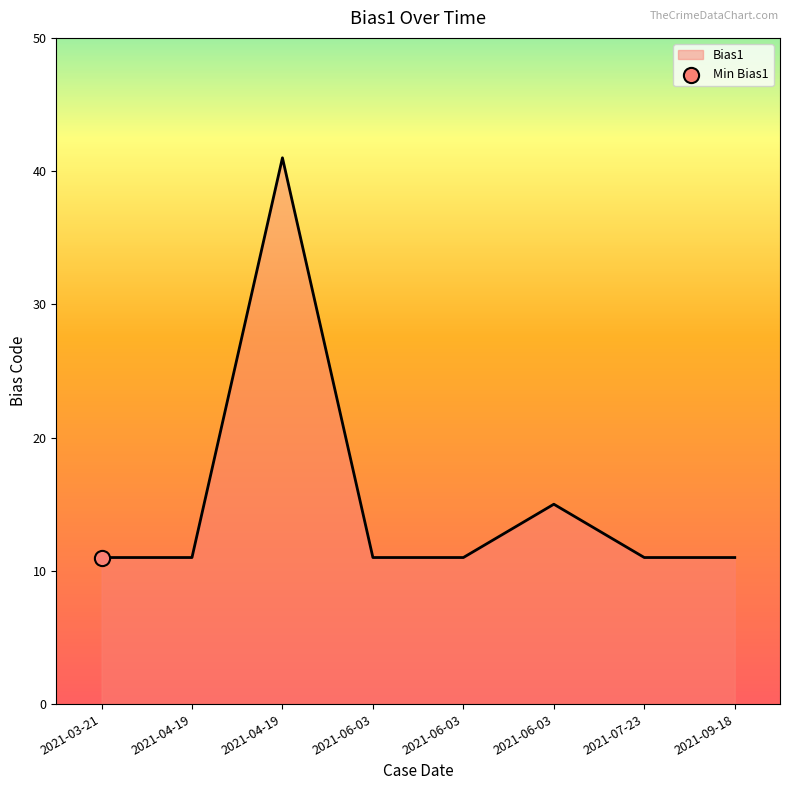

Count the number of data series in this chart.

1